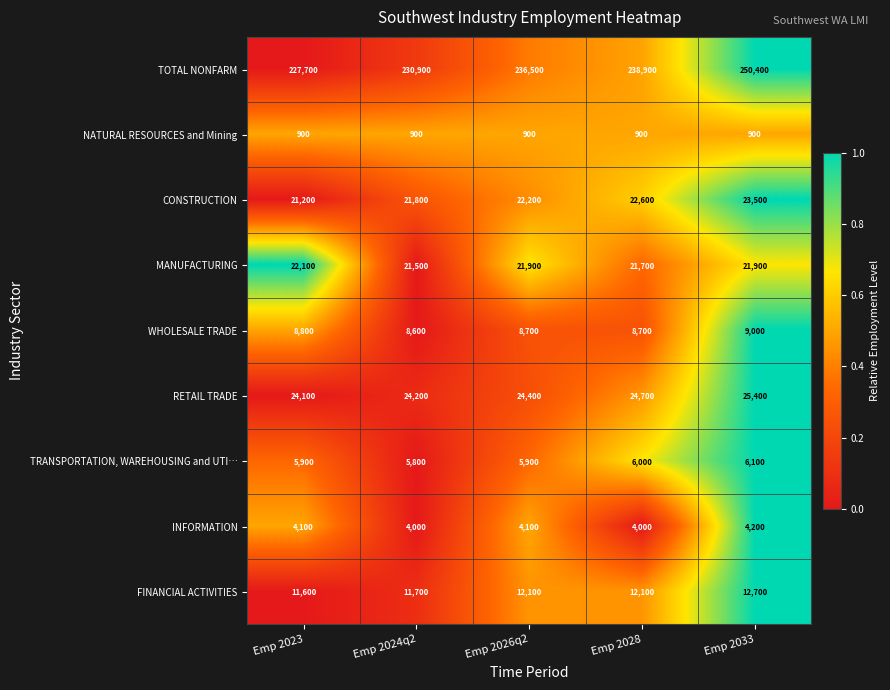

What is the difference between the highest and lowest values at Emp 2028?

238000